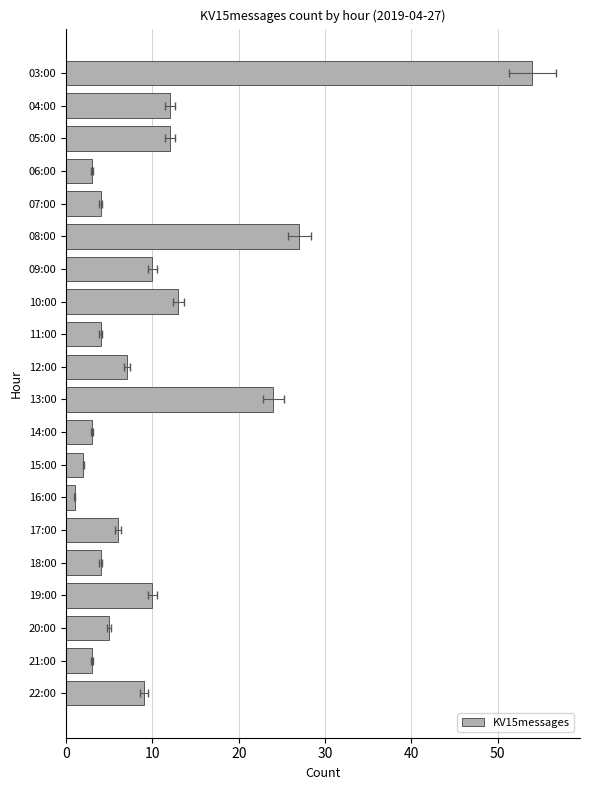

Reading left to right, what are all the values shown in this chart?

54	12	12	3	4	27	10	13	4	7	24	3	2	1	6	4	10	5	3	9